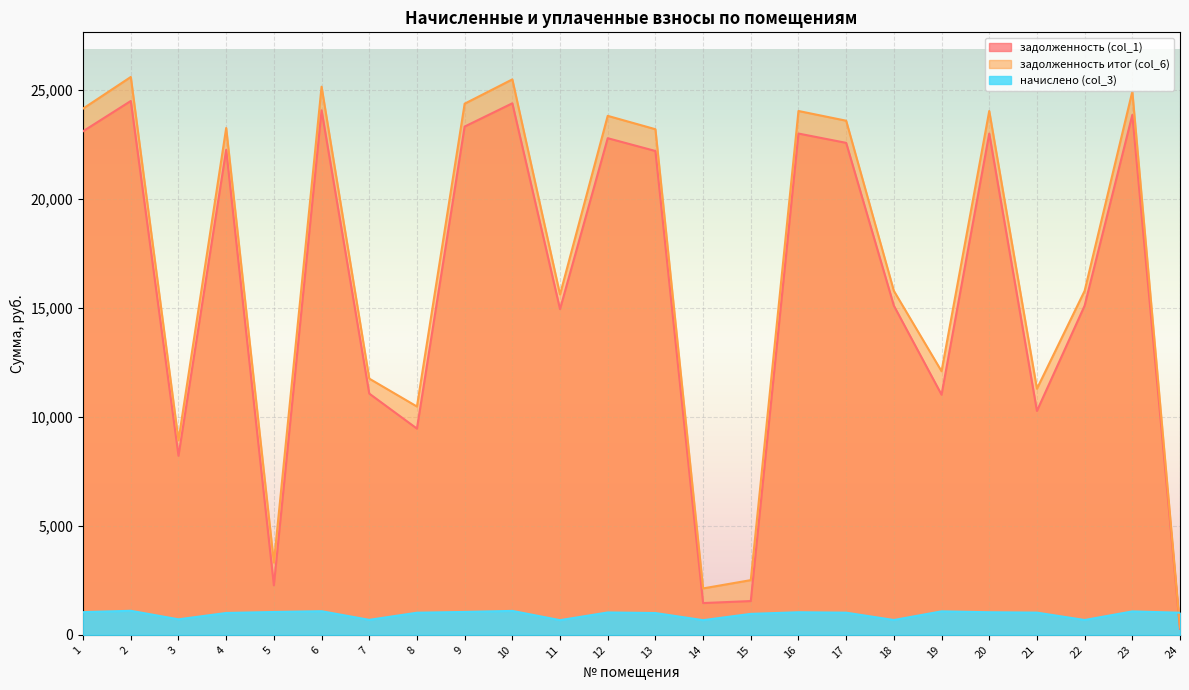

Which category has the lowest value across all series?

24